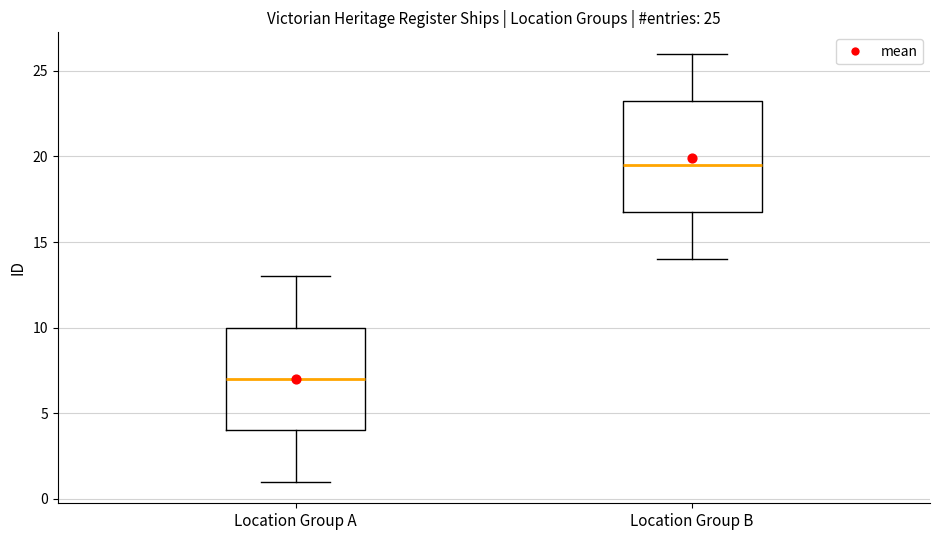

Comparing the boxes themselves (not the whiskers), which one is the tallest?

Location Group B